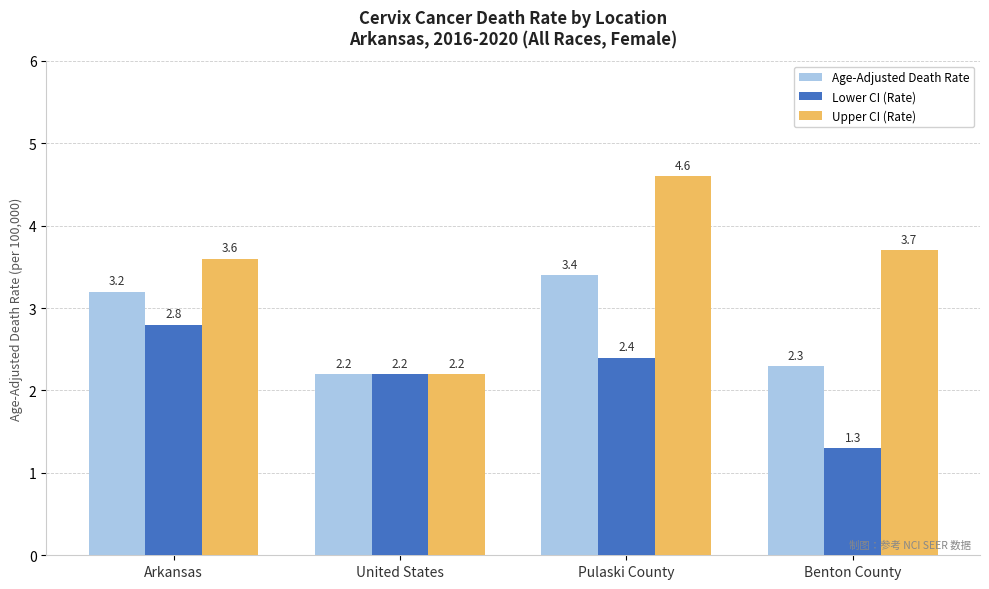

How many data points in Upper CI (Rate) are less than 3?

1